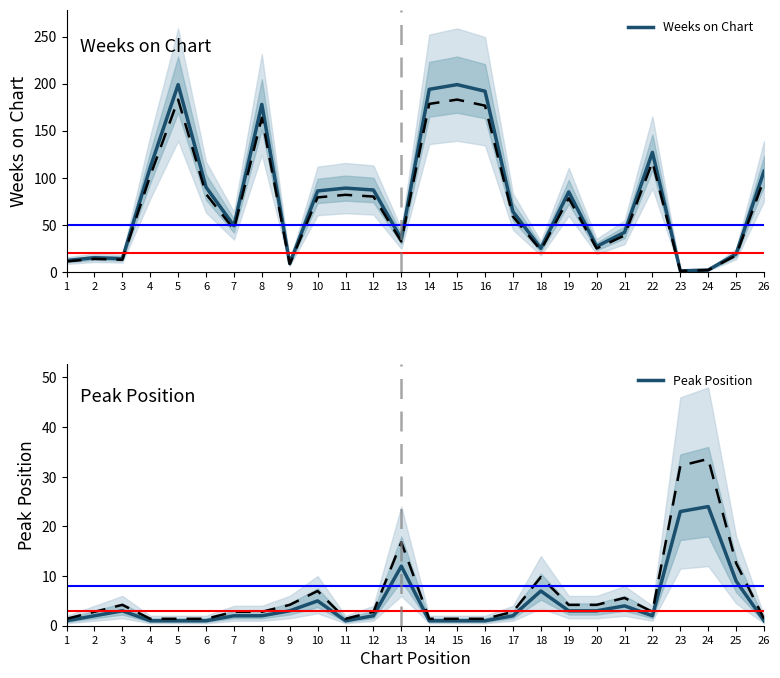

Between 21 and 25, which series saw the biggest shift?

Weeks on Chart